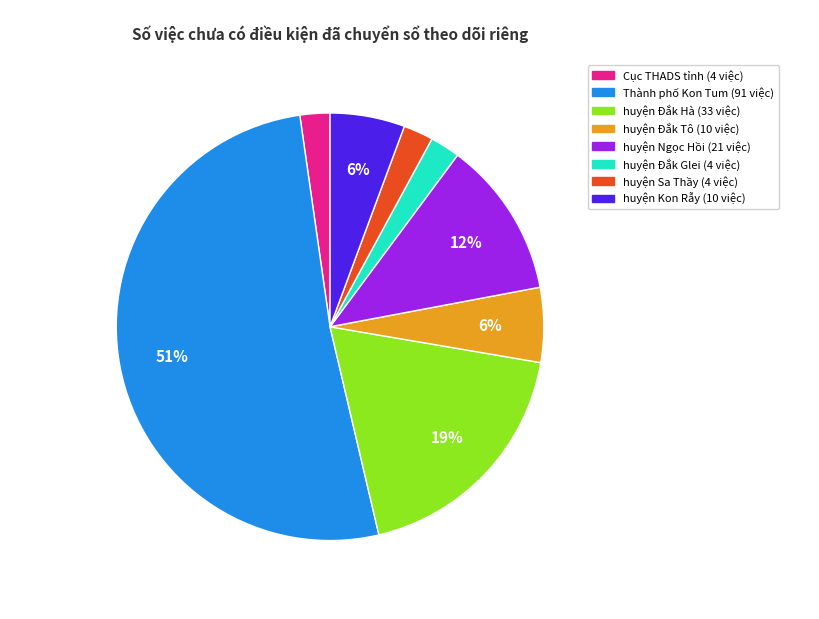

To the nearest percent, what is the average slice percentage?

12%